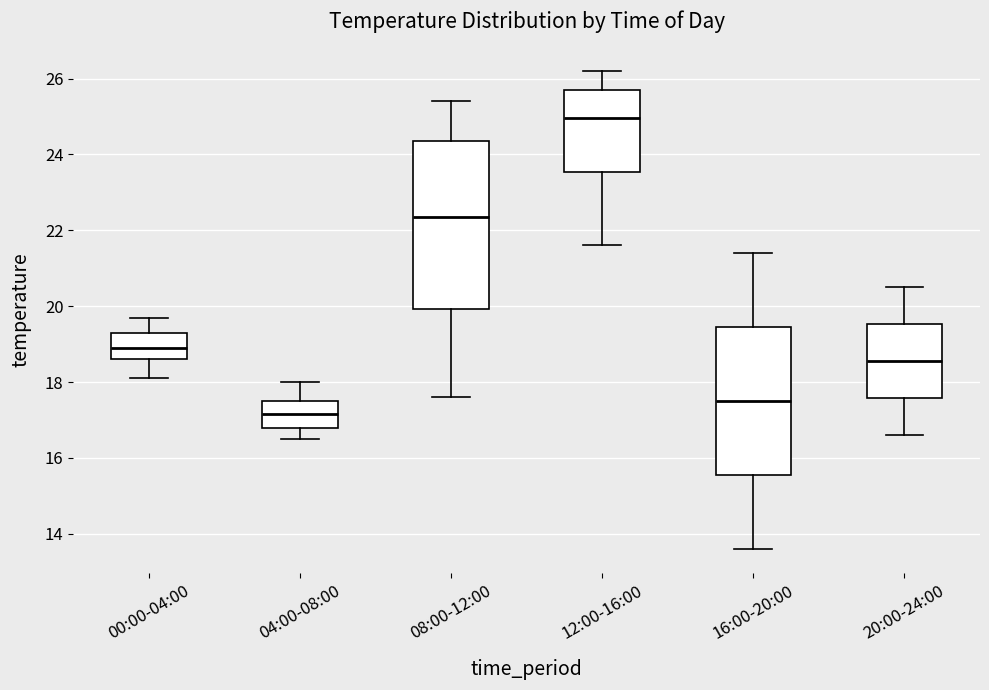

Which box's median line is the lowest?

04:00-08:00